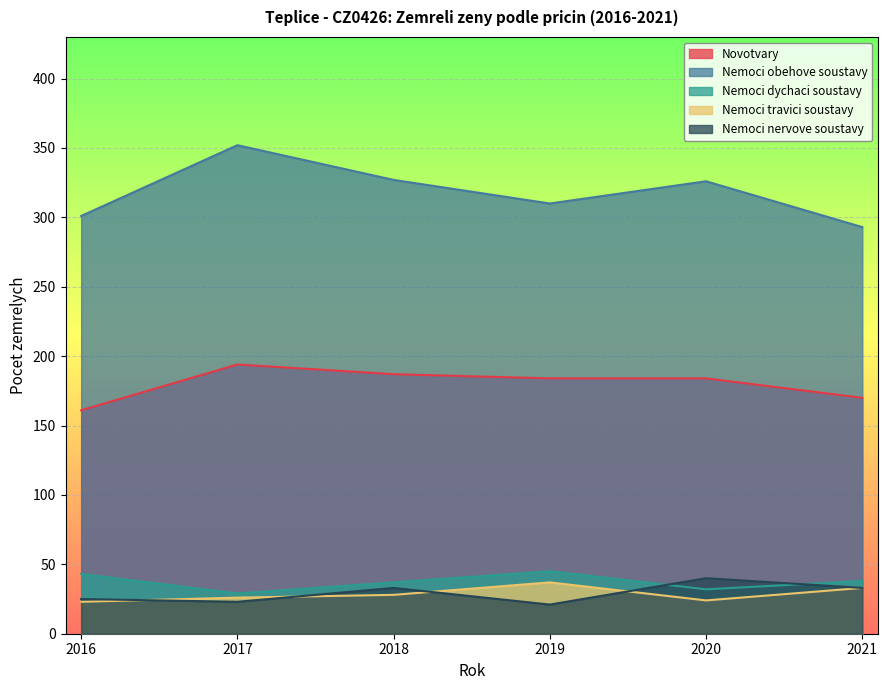

Where is Nemoci obehove soustavy nearest to the value 322?

2020